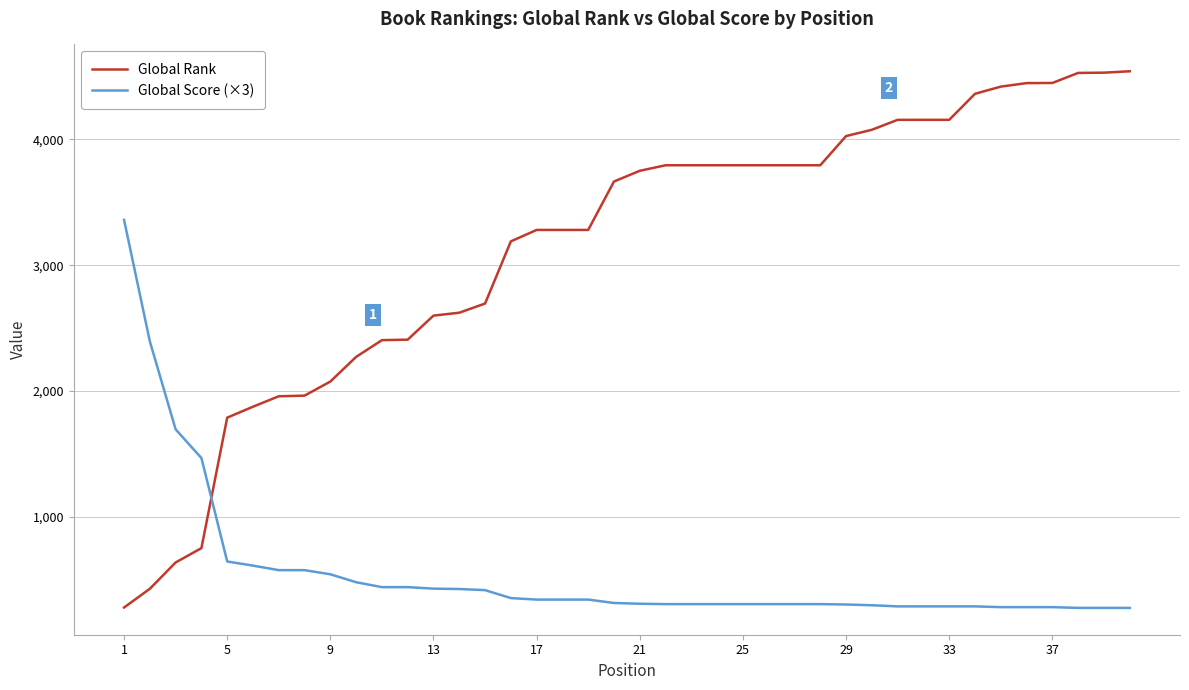

Which series has the largest total across all categories?

Global Rank